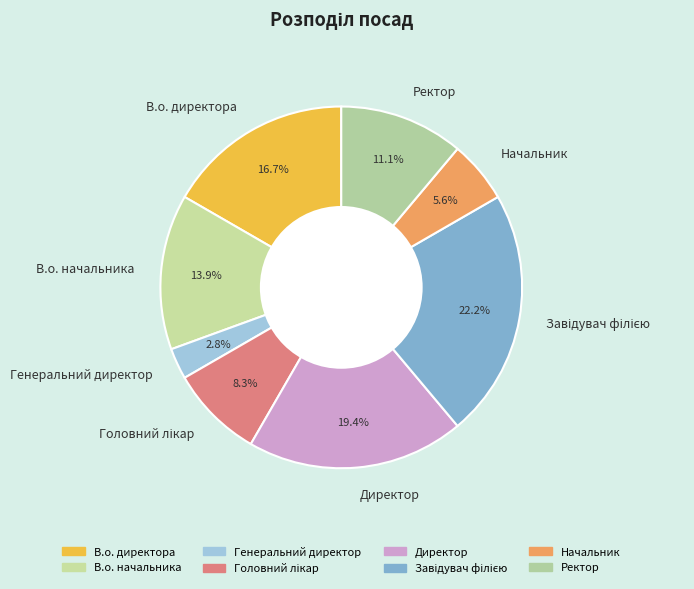

Is it true that В.о. начальника is 24% of the pie?

False